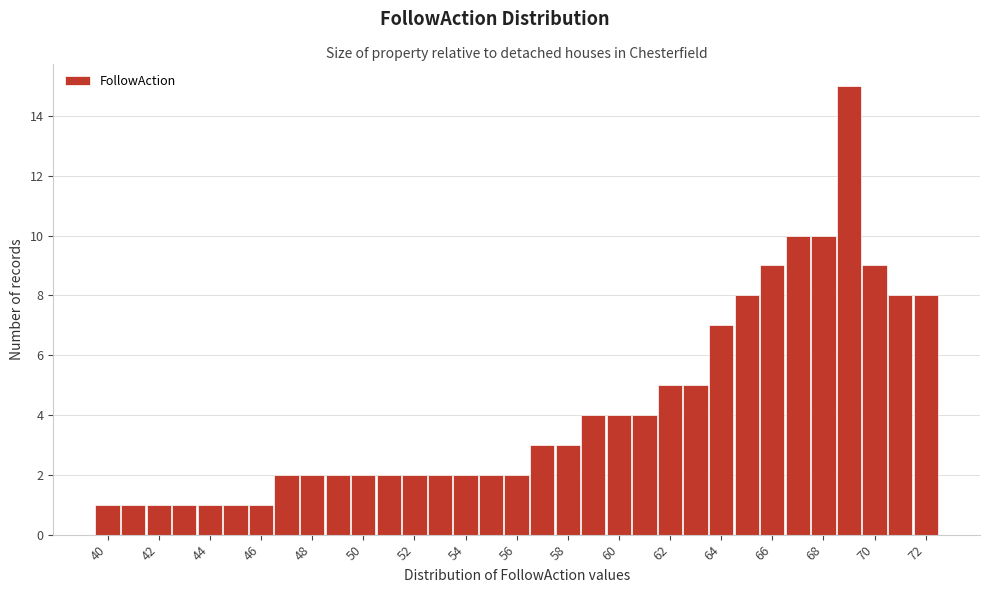

Reading left to right, list every bar in this chart as the range it spans on the x-axis followed by its height. Neither the bar edges nor the heights are printed on the chart, so give them approximately, as read against the axes.

39.5 to 40.5: 1
40.5 to 41.5: 1
41.5 to 42.5: 1
42.5 to 43.5: 1
43.5 to 44.5: 1
44.5 to 45.5: 1
45.5 to 46.5: 1
46.5 to 47.5: 2
47.5 to 48.5: 2
48.5 to 49.5: 2
49.5 to 50.5: 2
50.5 to 51.5: 2
51.5 to 52.5: 2
52.5 to 53.5: 2
53.5 to 54.5: 2
54.5 to 55.5: 2
55.5 to 56.5: 2
56.5 to 57.5: 3
57.5 to 58.5: 3
58.5 to 59.5: 4
59.5 to 60.5: 4
60.5 to 61.5: 4
61.5 to 62.5: 5
62.5 to 63.5: 5
63.5 to 64.5: 7
64.5 to 65.5: 8
65.5 to 66.5: 9
66.5 to 67.5: 10
67.5 to 68.5: 10
68.5 to 69.5: 15
69.5 to 70.5: 9
70.5 to 71.5: 8
71.5 to 72.5: 8